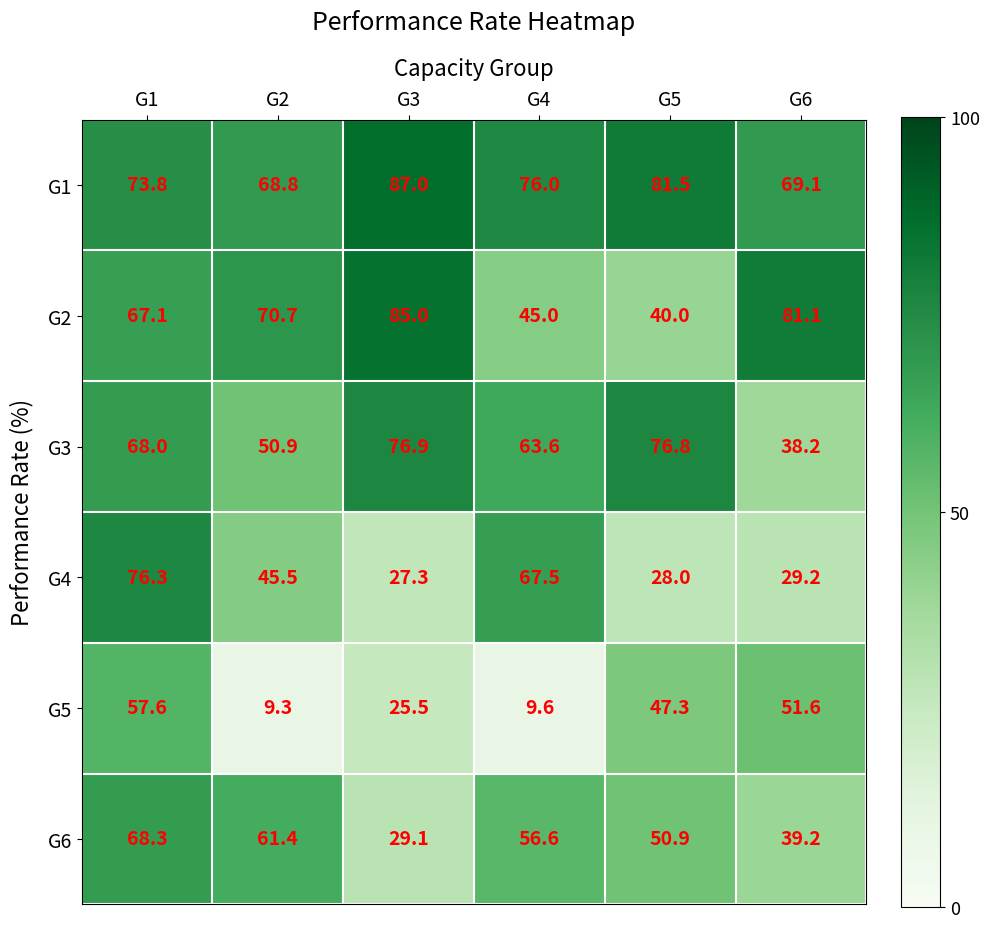

List the series in order of their peak value, highest first.

G1, G2, G3, G4, G6, G5